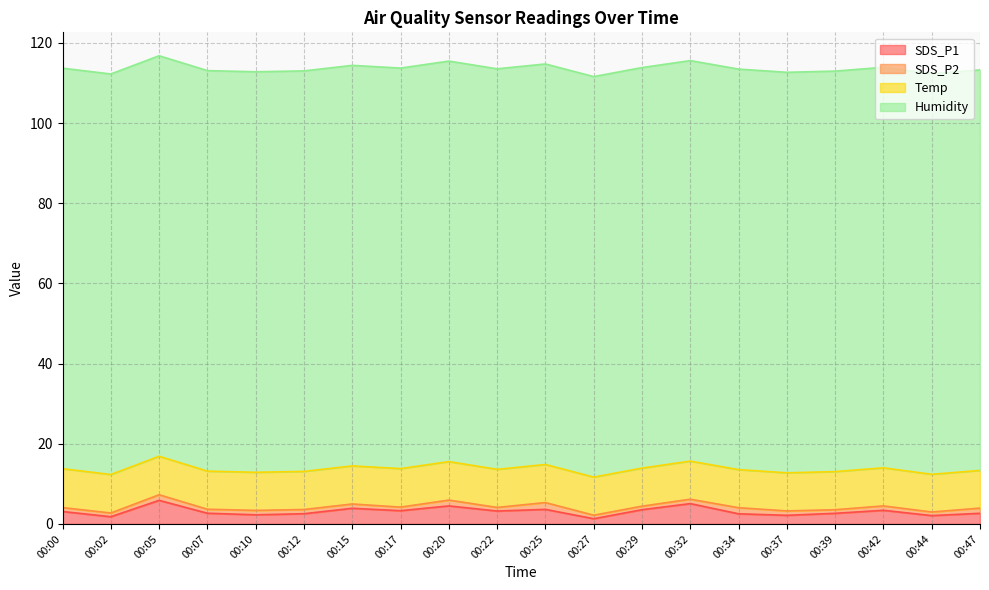

Is the value of SDS_P2 at 00:27 greater than the value of Temp at 00:25?

No